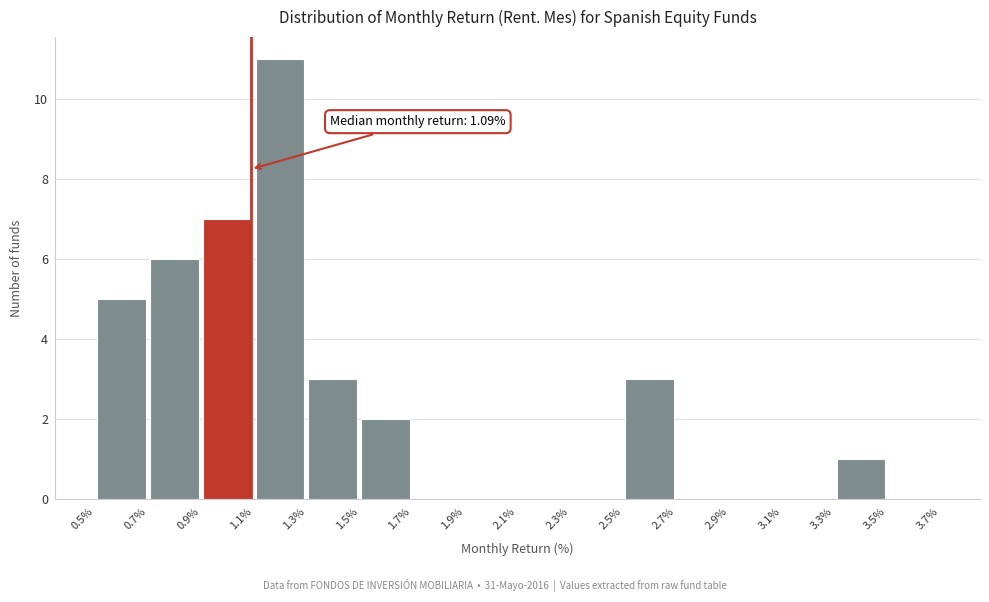

Over which range of the x-axis is the bar tallest?

1.1% to 1.3%